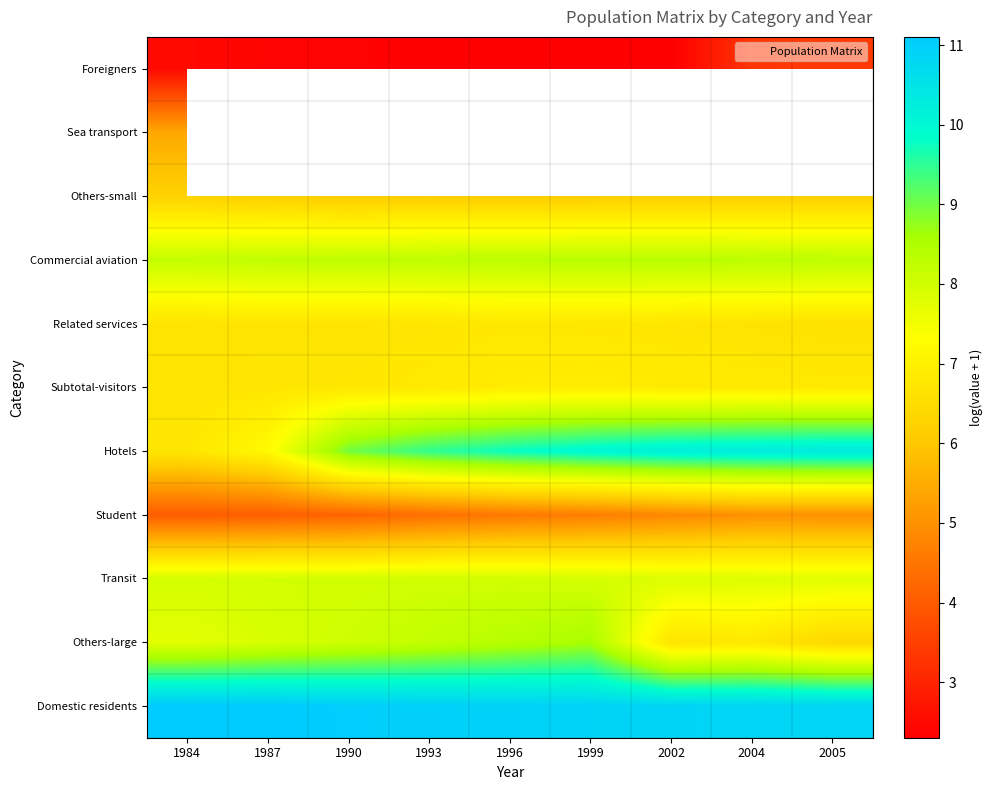

List the series in order of their peak value, lowest first.

Foreigners, Student, Sea transport, Others-small, Related services, Subtotal-visitors, Transit, Commercial aviation, Others-large, Hotels, Domestic residents